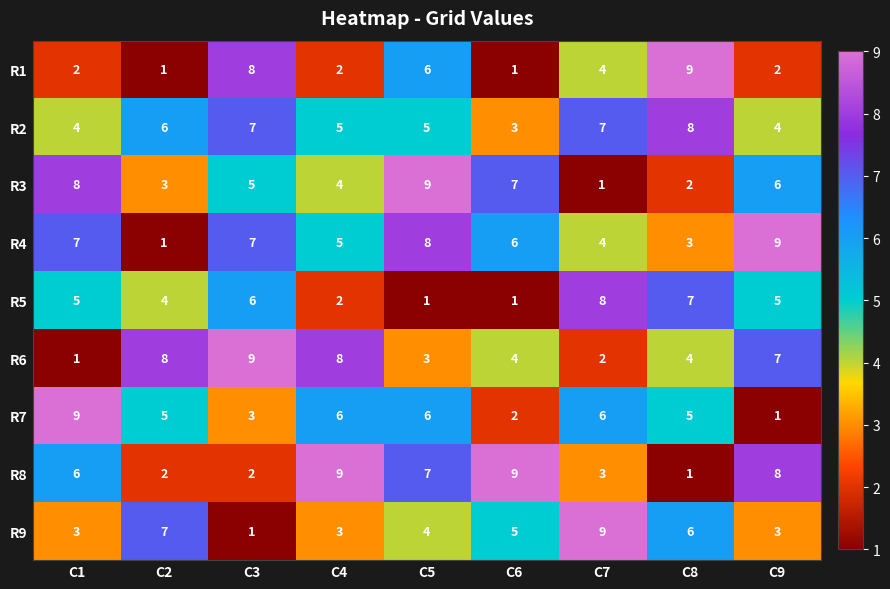

Count the R5 values in the range 2 to 6.

5